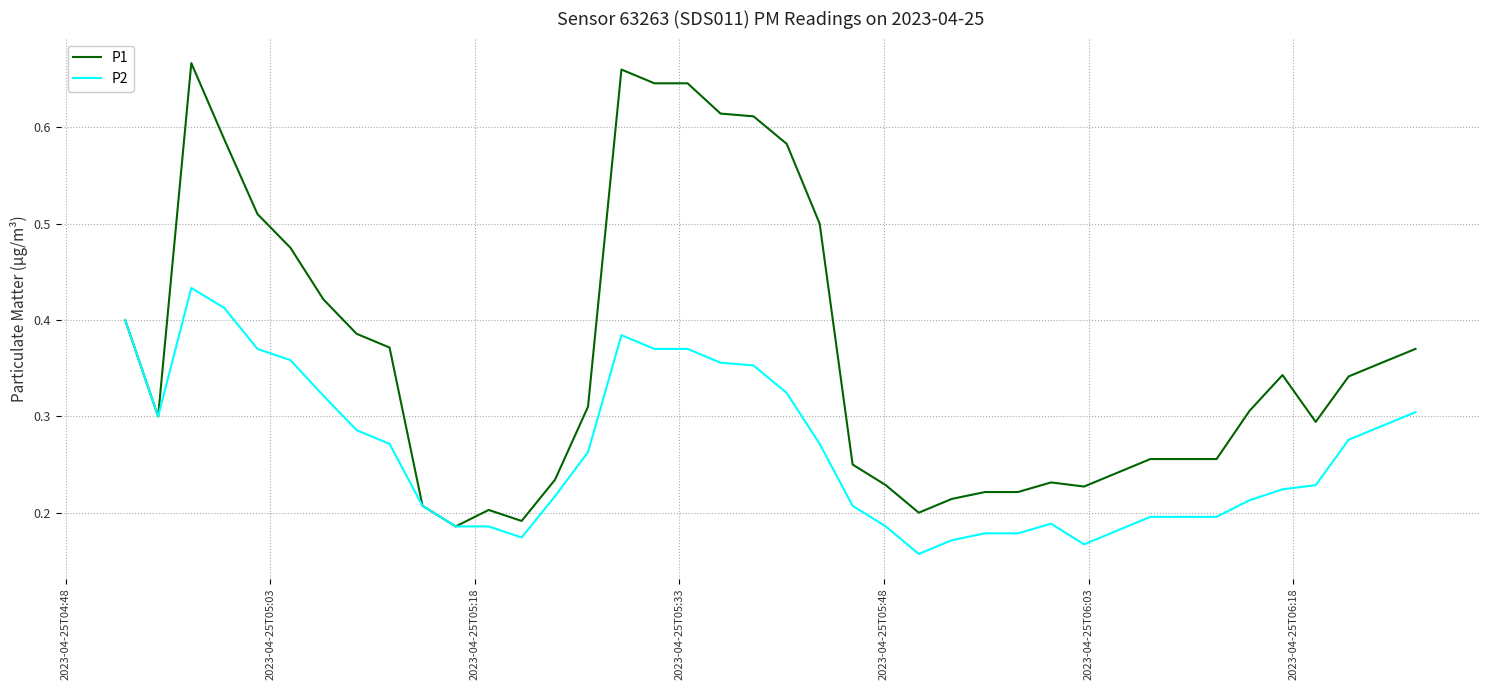

List the series in order of their overall mean, lowest first.

P2, P1